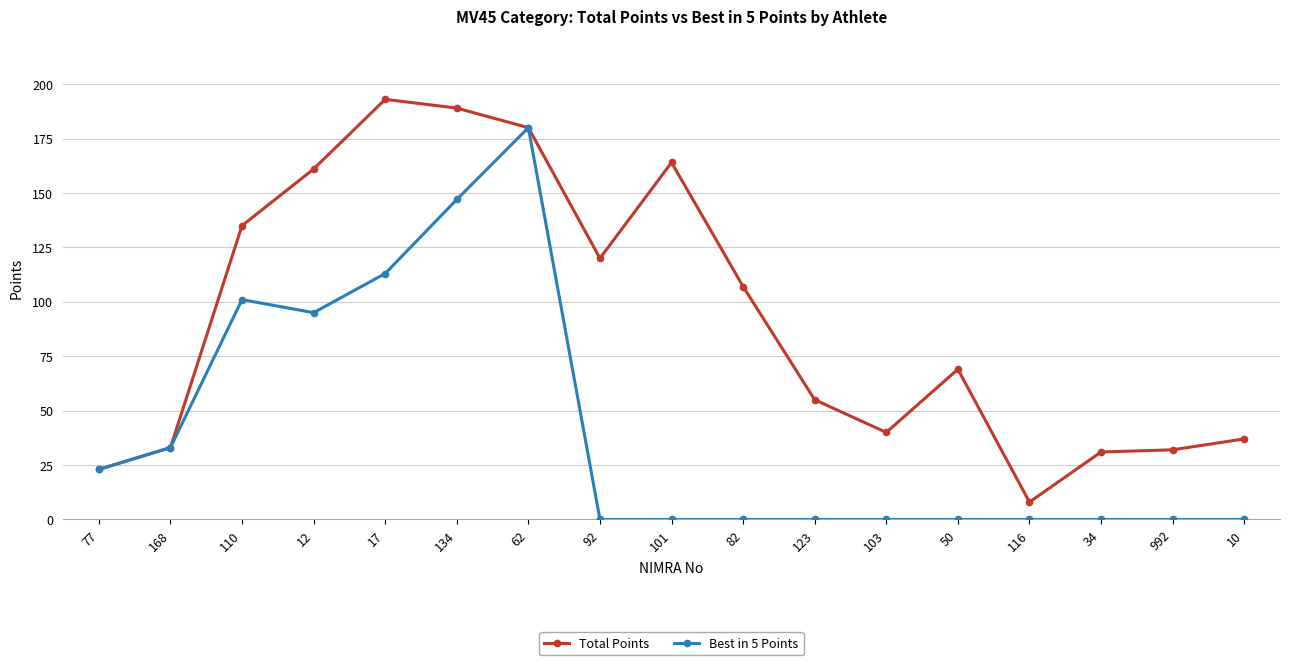

Where is Best in 5 Points nearest to the value 90?

12